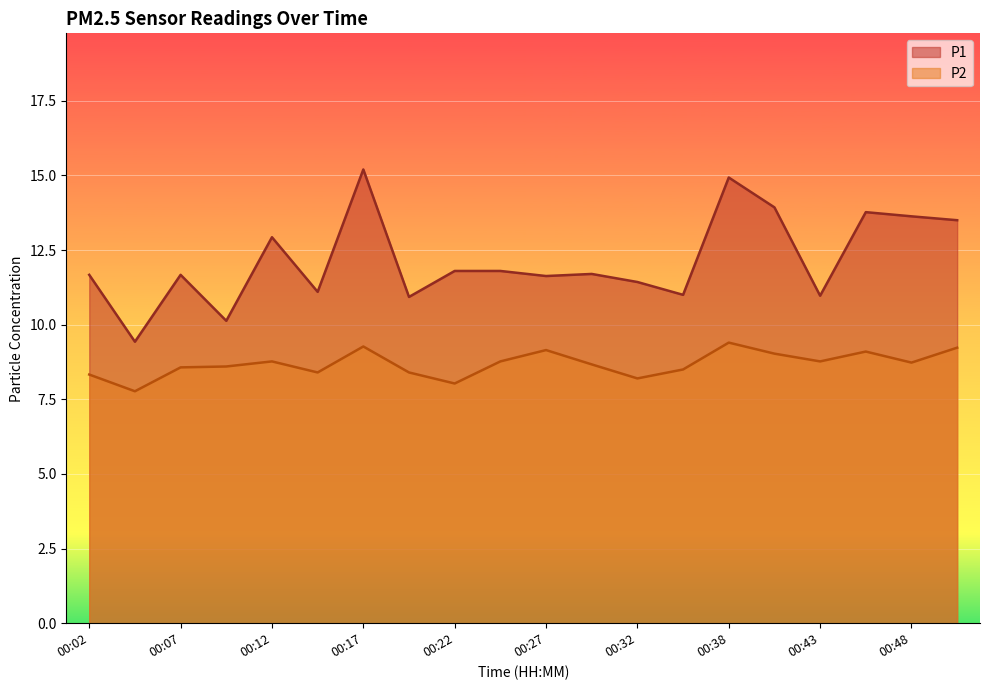

List the series in order of their peak value, lowest first.

P2, P1